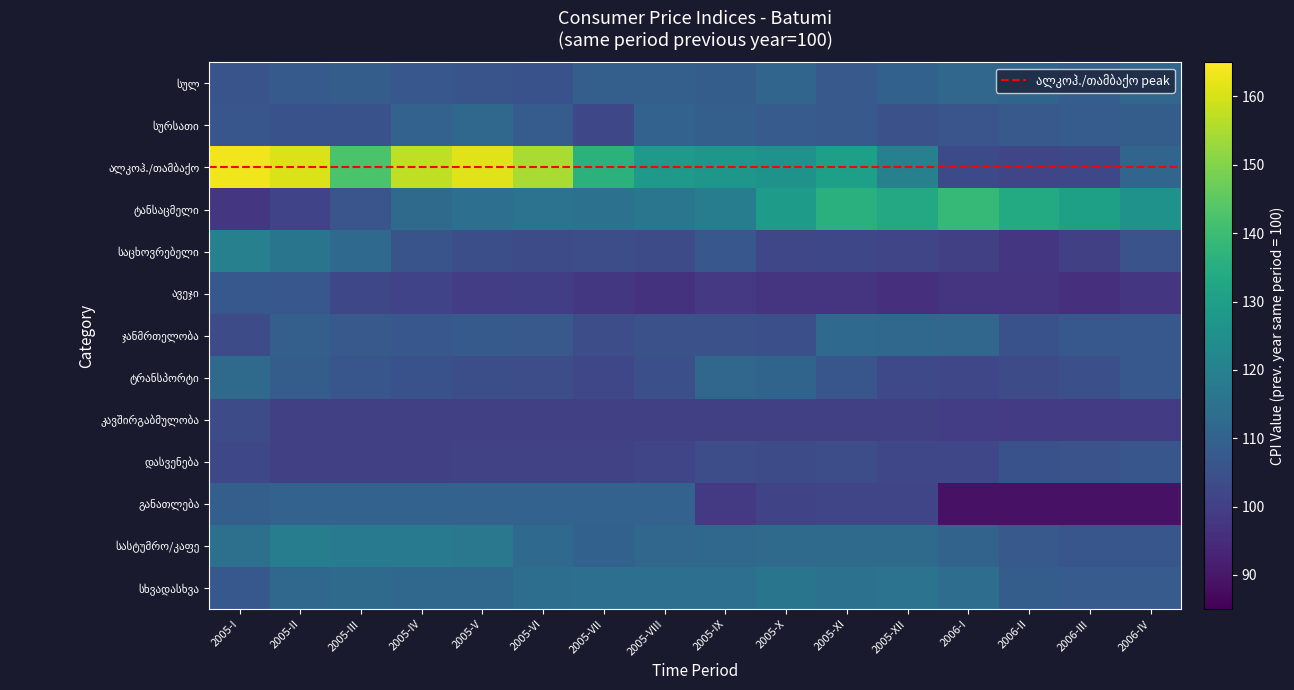

Rank the series by their maximum value, from highest to lowest.

ალკოჰოლური სასმელები, თამბაქო, ტანსაცმელი და ფეხსაცმელი, საცხოვრებელი სახლი, წყალი, ელექტროენერგია, სასტუმროები, კაფეები და რესტორნები, სხვადასხვა საქონელი და მომსახურება, ტრანსპორტი, ჯანმრთელობის დაცვა, სურსათი და უალკოჰოლო სასმელები, სულ, განათლება, ავეჯი, საოჯახო ნივთები, დასვენება, გართობა და კულტურა, კავშირგაბმულობა